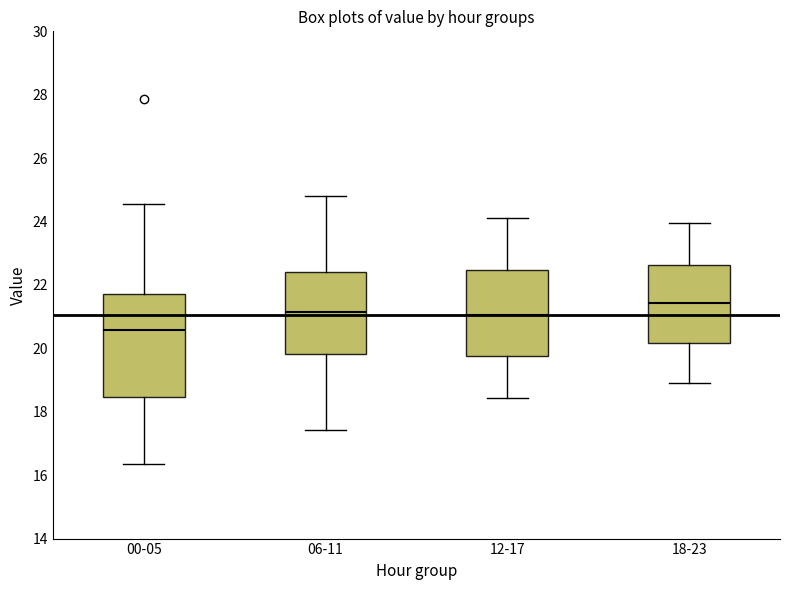

Where is the lower edge of the box for 12-17 on the y-axis? The values are not printed on the chart, so give them approximately, as read against the axis.

19.8